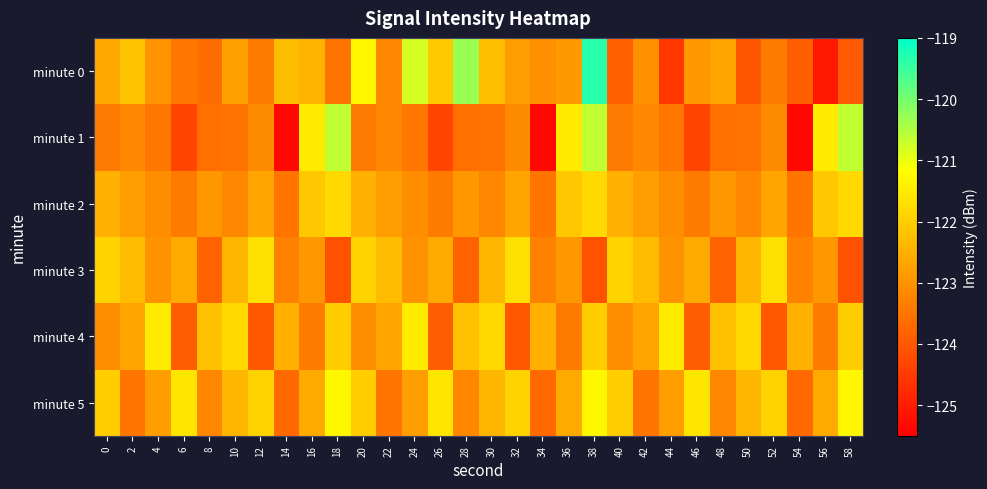

What is the spread (max minus min) of values at 6?

2.7